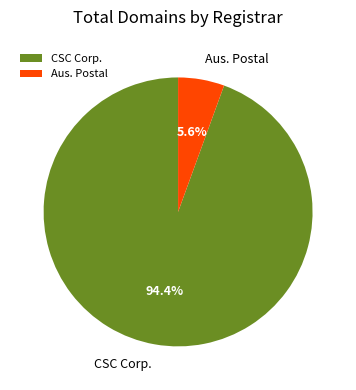

How many slices are in this pie chart?

2